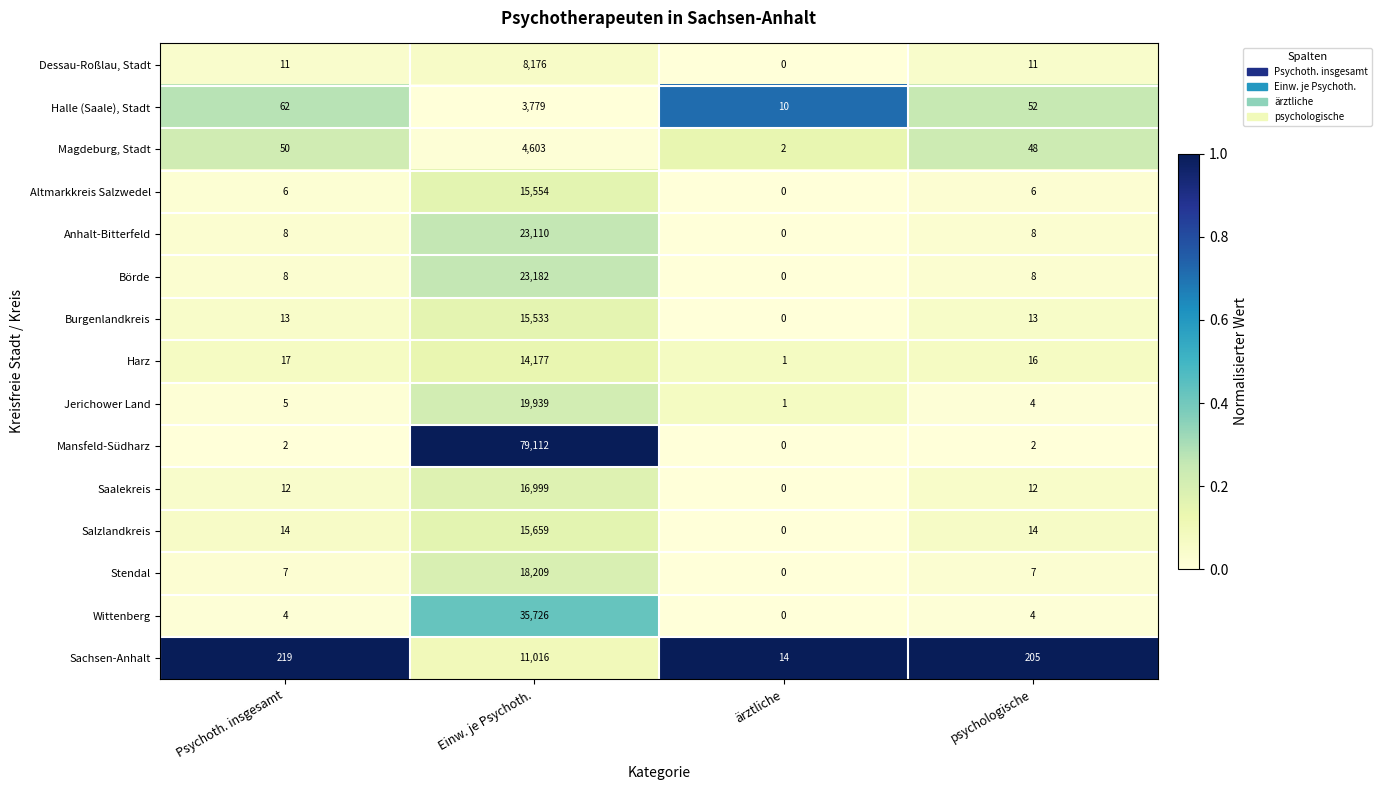

Which series has the largest total across all categories?

Mansfeld-Südharz